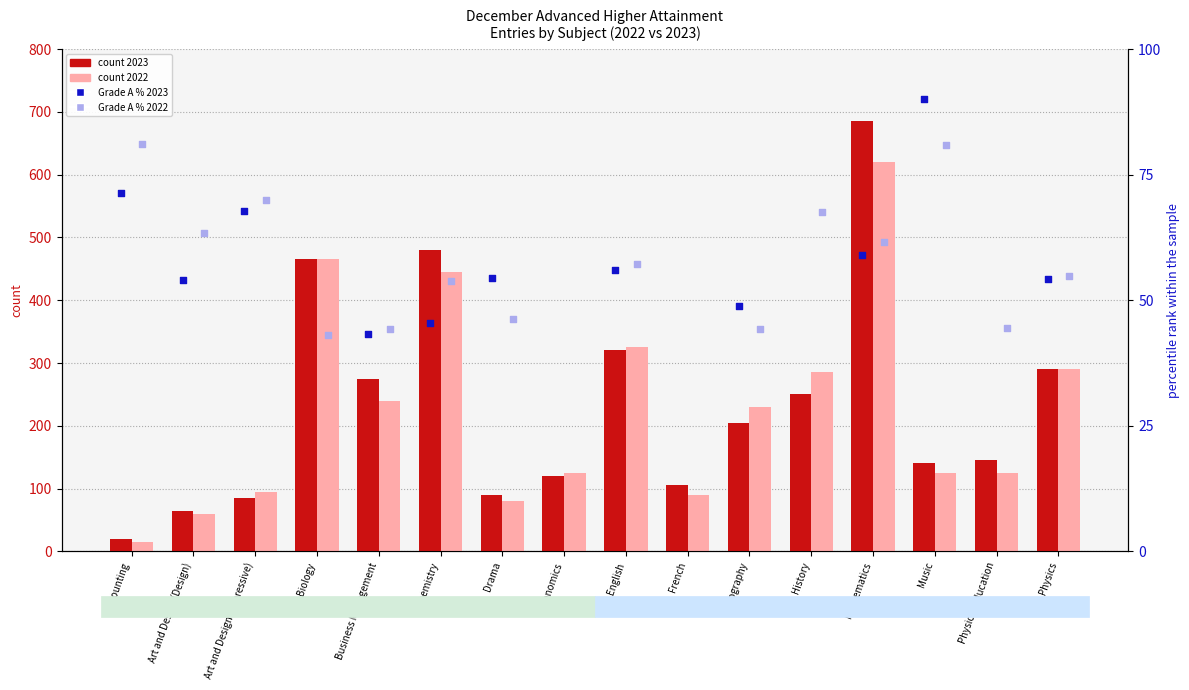

Which series has the largest Y range (max minus min)?

Entries 2023